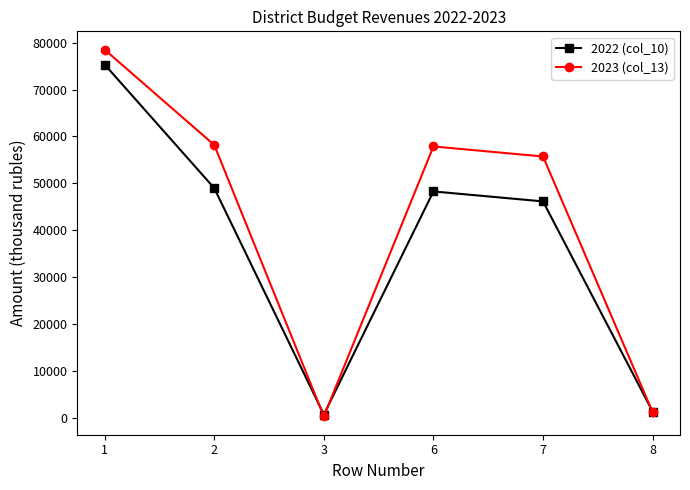

At which category does 2023 (col_13) reach its first local peak?

6